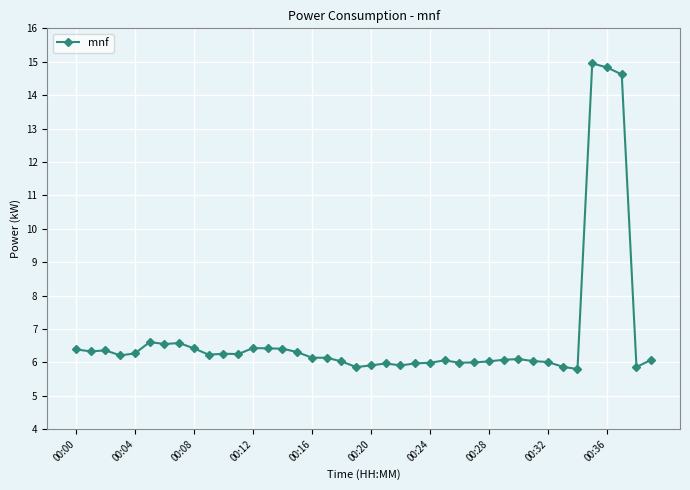

What is the value of the 24th point from the left?

6.0